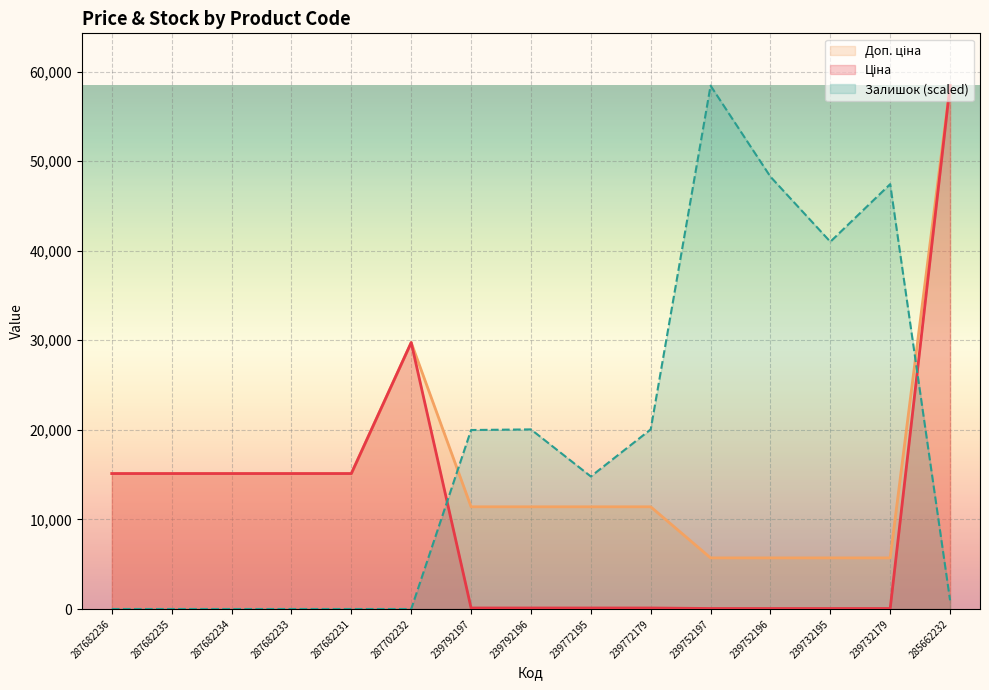

How many times do Залишок and Доп. ціна cross each other?

2